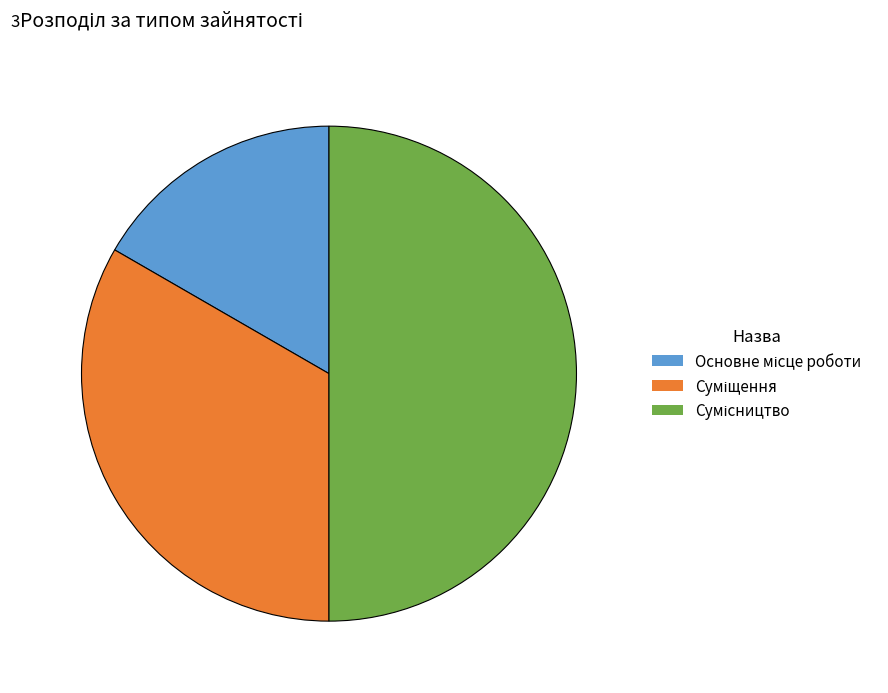

How many slices are in this pie chart?

3